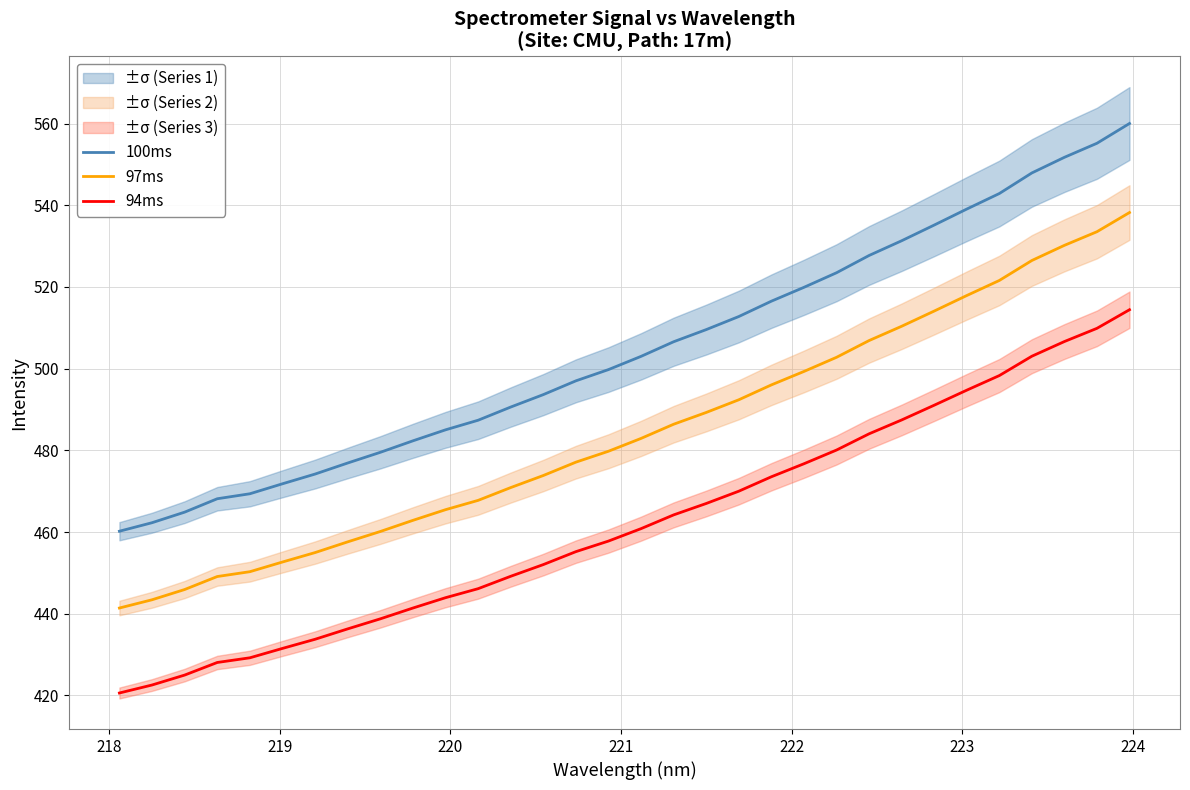

What is the maximum value for 100ms?

560.0